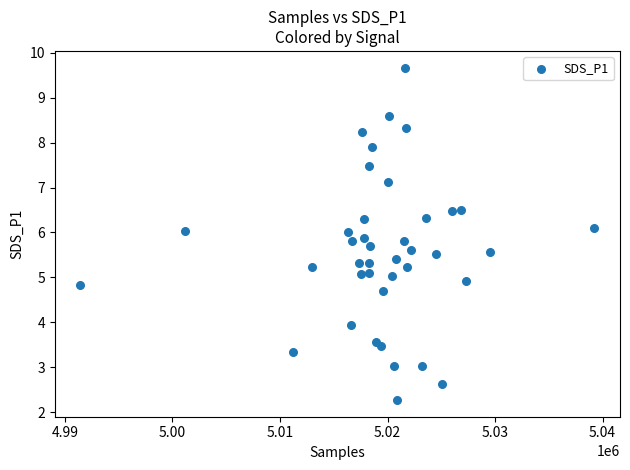

What is the range of X values (max minus min)?

47790.0